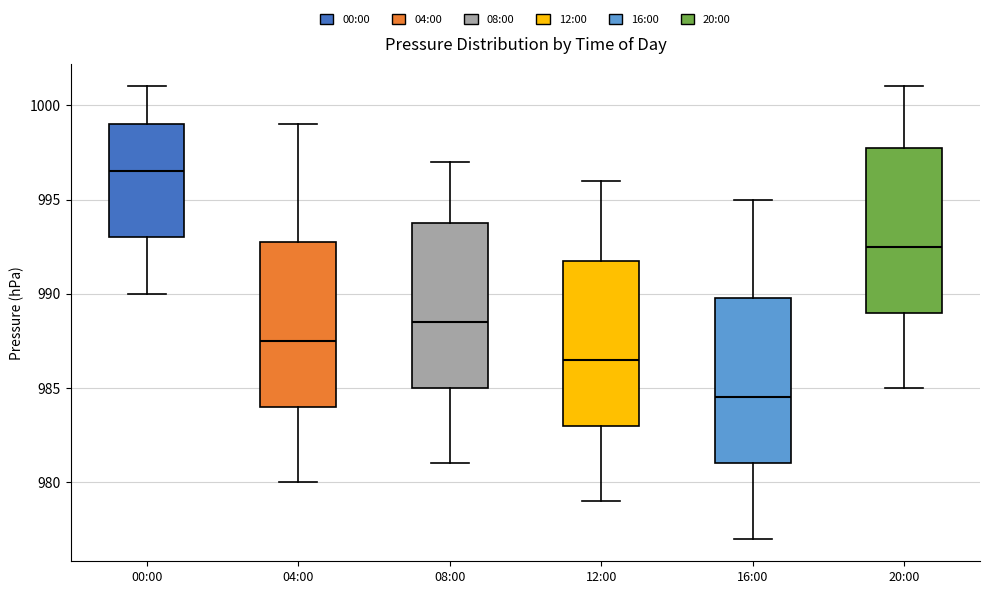

Reading left to right, read every box against the y-axis: the position of its median line, the range the box covers, and the ends of its whiskers. The values are not printed on the chart, so give them approximately, as read against the axis.

00:00: median 996.5, box 993.0 to 999.0, whiskers 990.0 to 1001.0
04:00: median 987.5, box 984.0 to 993.0, whiskers 980.0 to 999.0
08:00: median 988.5, box 985.0 to 994.0, whiskers 981.0 to 997.0
12:00: median 986.5, box 983.0 to 992.0, whiskers 979.0 to 996.0
16:00: median 984.5, box 981.0 to 990.0, whiskers 977.0 to 995.0
20:00: median 992.5, box 989.0 to 998.0, whiskers 985.0 to 1001.0